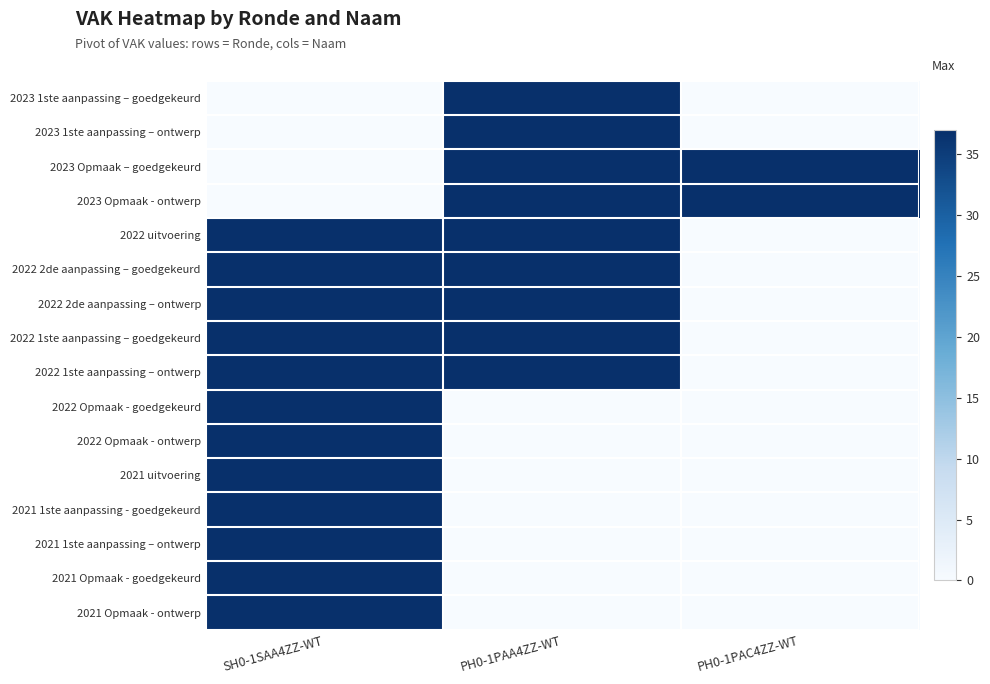

At how many categories does at least one series exceed 31?

3